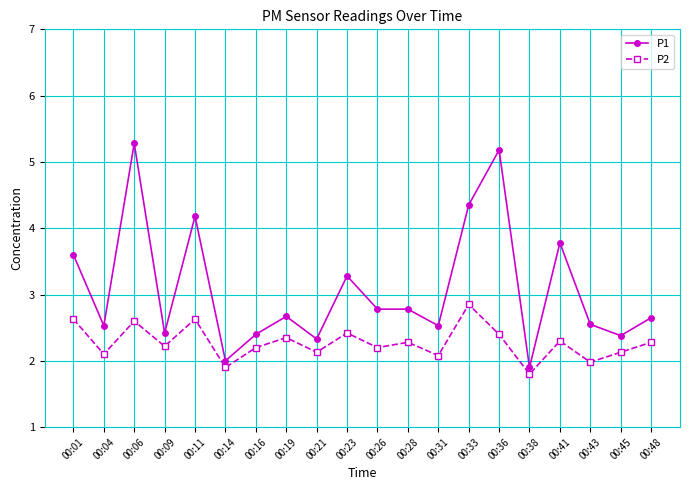

How many distinct data groups are displayed?

2